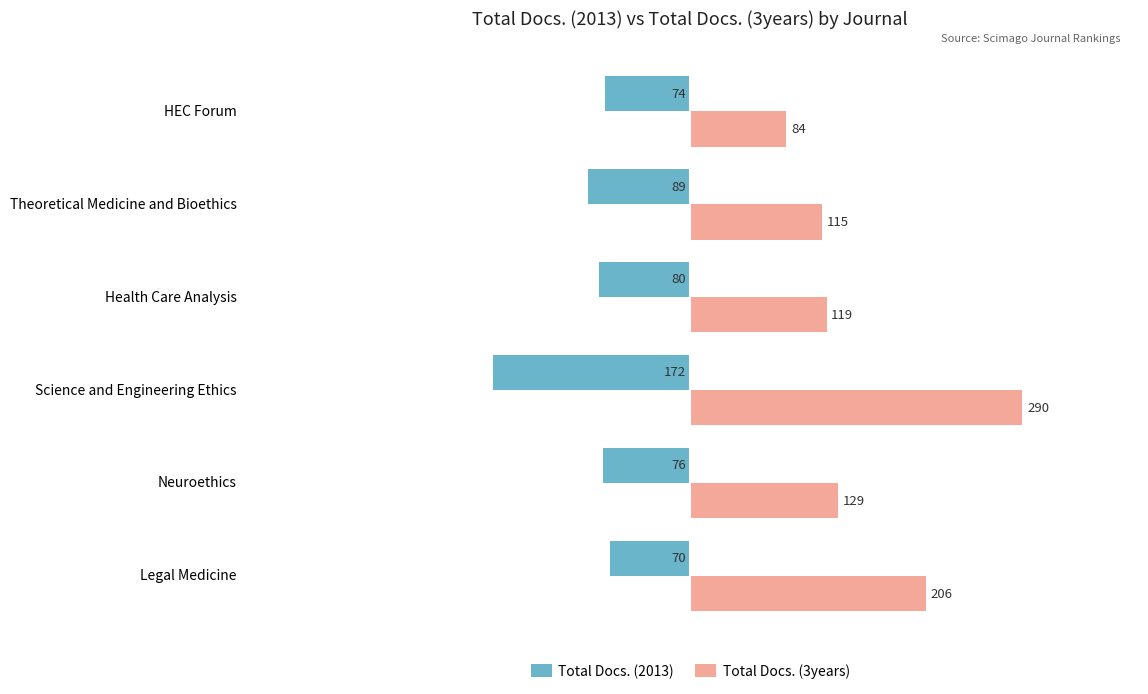

What is the sum of all Total Docs. (2013) values?

-561